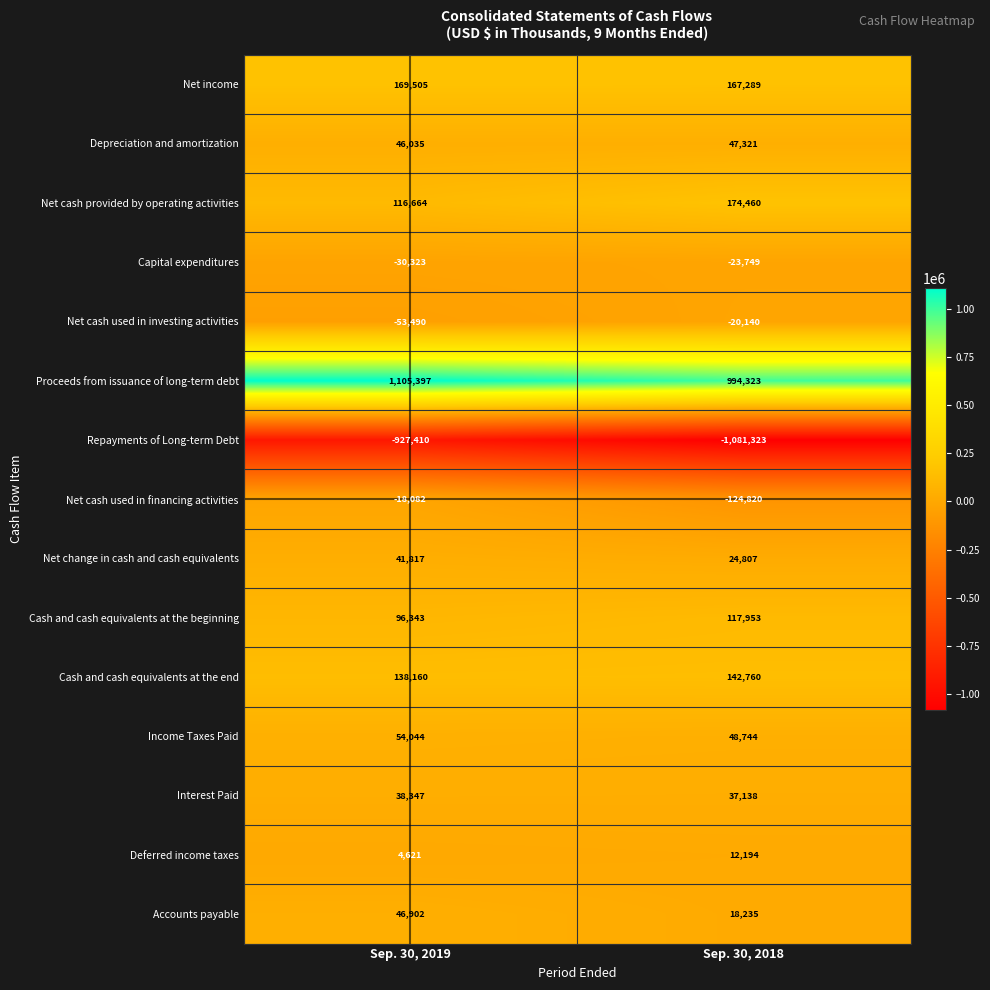

The Cash and cash equivalents at the beginning series shows 32753 at Sep. 30, 2018. True or false?

False